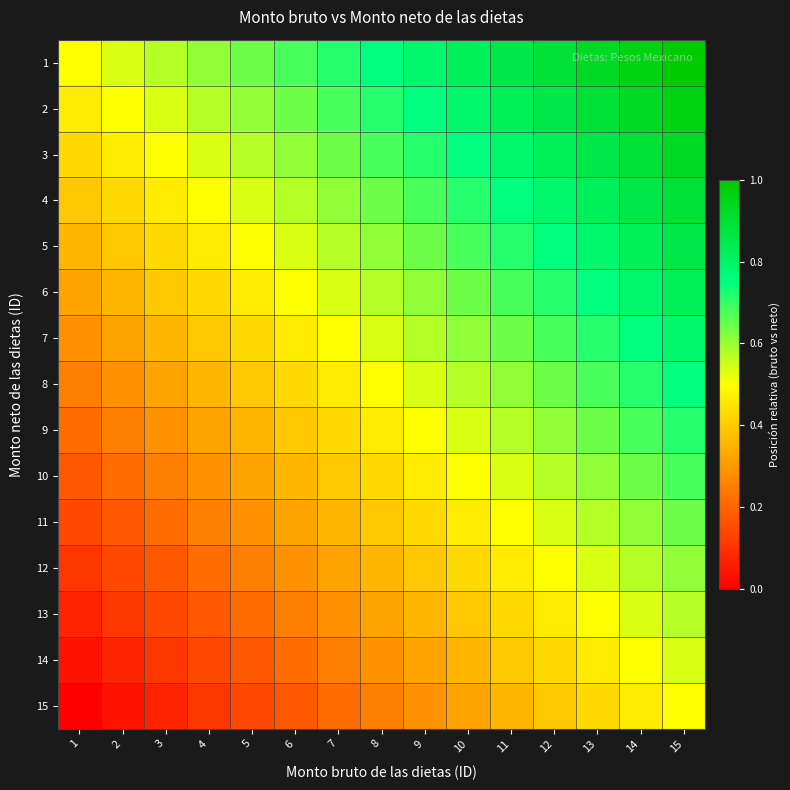

Reading left to right, extract all data points from this chart.

1: 1=0.5	2=0.5	3=0.6	4=0.6	5=0.6	6=0.7	7=0.7	8=0.8	9=0.8	10=0.8	11=0.9	12=0.9	13=0.9	14=1.0	15=1.0
2: 1=0.5	2=0.5	3=0.5	4=0.6	5=0.6	6=0.6	7=0.7	8=0.7	9=0.8	10=0.8	11=0.8	12=0.9	13=0.9	14=0.9	15=1.0
3: 1=0.4	2=0.5	3=0.5	4=0.5	5=0.6	6=0.6	7=0.6	8=0.7	9=0.7	10=0.8	11=0.8	12=0.8	13=0.9	14=0.9	15=0.9
4: 1=0.4	2=0.4	3=0.5	4=0.5	5=0.5	6=0.6	7=0.6	8=0.6	9=0.7	10=0.7	11=0.8	12=0.8	13=0.8	14=0.9	15=0.9
5: 1=0.4	2=0.4	3=0.4	4=0.5	5=0.5	6=0.5	7=0.6	8=0.6	9=0.6	10=0.7	11=0.7	12=0.8	13=0.8	14=0.8	15=0.9
6: 1=0.3	2=0.4	3=0.4	4=0.4	5=0.5	6=0.5	7=0.5	8=0.6	9=0.6	10=0.6	11=0.7	12=0.7	13=0.8	14=0.8	15=0.8
7: 1=0.3	2=0.3	3=0.4	4=0.4	5=0.4	6=0.5	7=0.5	8=0.5	9=0.6	10=0.6	11=0.6	12=0.7	13=0.7	14=0.8	15=0.8
8: 1=0.2	2=0.3	3=0.3	4=0.4	5=0.4	6=0.4	7=0.5	8=0.5	9=0.5	10=0.6	11=0.6	12=0.6	13=0.7	14=0.7	15=0.8
9: 1=0.2	2=0.2	3=0.3	4=0.3	5=0.4	6=0.4	7=0.4	8=0.5	9=0.5	10=0.5	11=0.6	12=0.6	13=0.6	14=0.7	15=0.7
10: 1=0.2	2=0.2	3=0.2	4=0.3	5=0.3	6=0.4	7=0.4	8=0.4	9=0.5	10=0.5	11=0.5	12=0.6	13=0.6	14=0.6	15=0.7
11: 1=0.1	2=0.2	3=0.2	4=0.2	5=0.3	6=0.3	7=0.4	8=0.4	9=0.4	10=0.5	11=0.5	12=0.5	13=0.6	14=0.6	15=0.6
12: 1=0.1	2=0.1	3=0.2	4=0.2	5=0.2	6=0.3	7=0.3	8=0.4	9=0.4	10=0.4	11=0.5	12=0.5	13=0.5	14=0.6	15=0.6
13: 1=0.1	2=0.1	3=0.1	4=0.2	5=0.2	6=0.2	7=0.3	8=0.3	9=0.4	10=0.4	11=0.4	12=0.5	13=0.5	14=0.5	15=0.6
14: 1=0.0	2=0.1	3=0.1	4=0.1	5=0.2	6=0.2	7=0.2	8=0.3	9=0.3	10=0.4	11=0.4	12=0.4	13=0.5	14=0.5	15=0.5
15: 1=0.0	2=0.0	3=0.1	4=0.1	5=0.1	6=0.2	7=0.2	8=0.2	9=0.3	10=0.3	11=0.4	12=0.4	13=0.4	14=0.5	15=0.5